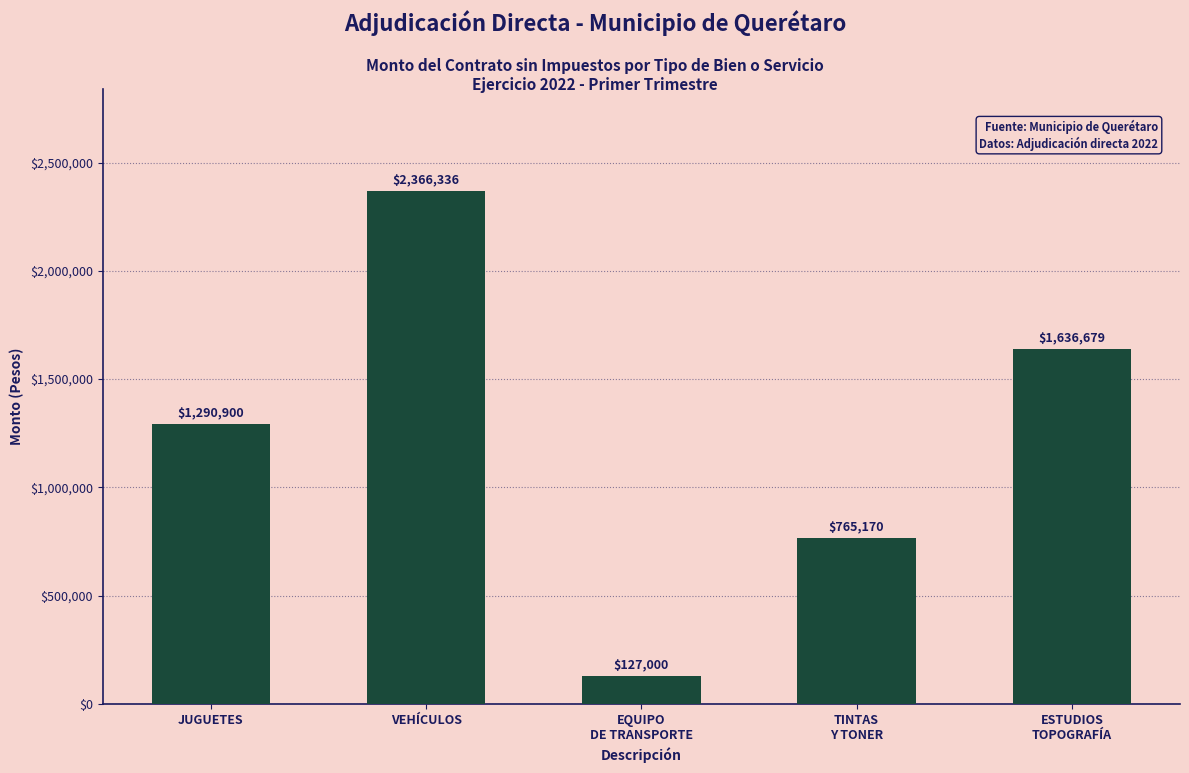

What is the change in value from EQUIPO
DE TRANSPORTE to TINTAS
Y TONER?

+638170.0